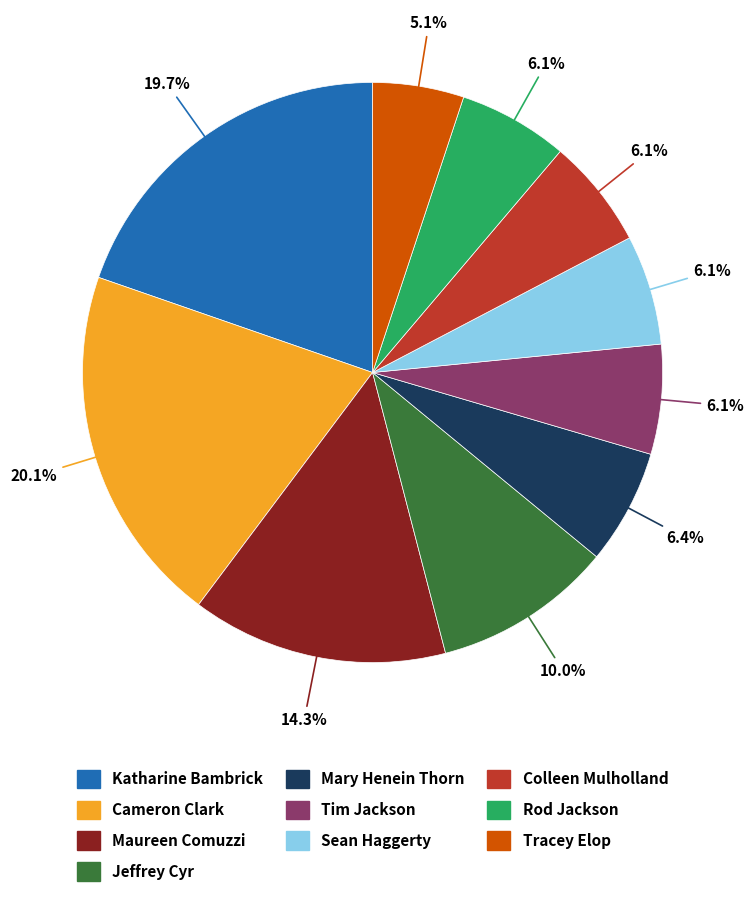

Count the number of slices in the pie.

10